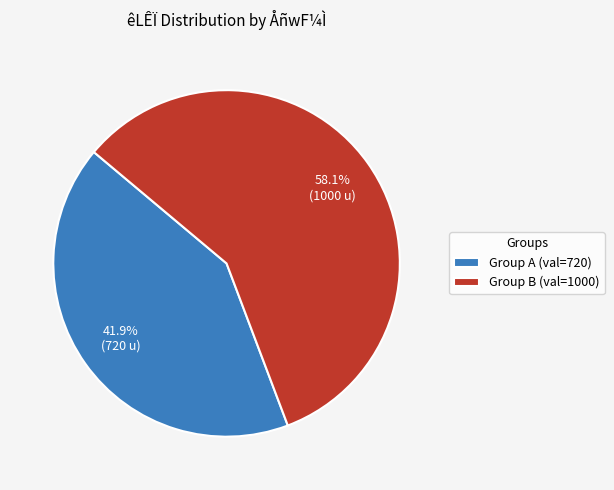

What percentage is NOT represented by Group B (val=1000)?

41.9%